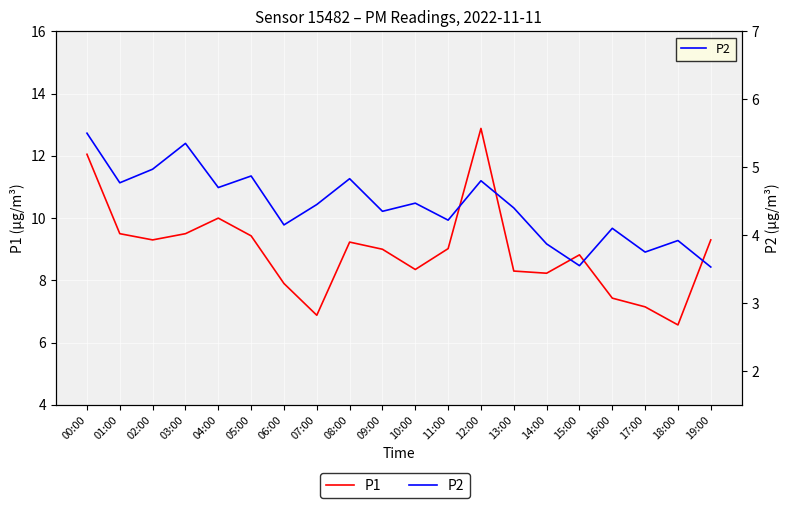

Reading left to right, list all the values displayed in this chart.

P1: 12.1	9.5	9.3	9.5	10.0	9.4	7.9	6.9	9.2	9.0	8.3	9.0	12.9	8.3	8.2	8.8	7.4	7.2	6.6	9.3
P2: 5.5	4.8	5.0	5.3	4.7	4.9	4.2	4.5	4.8	4.3	4.5	4.2	4.8	4.4	3.9	3.5	4.1	3.8	3.9	3.5